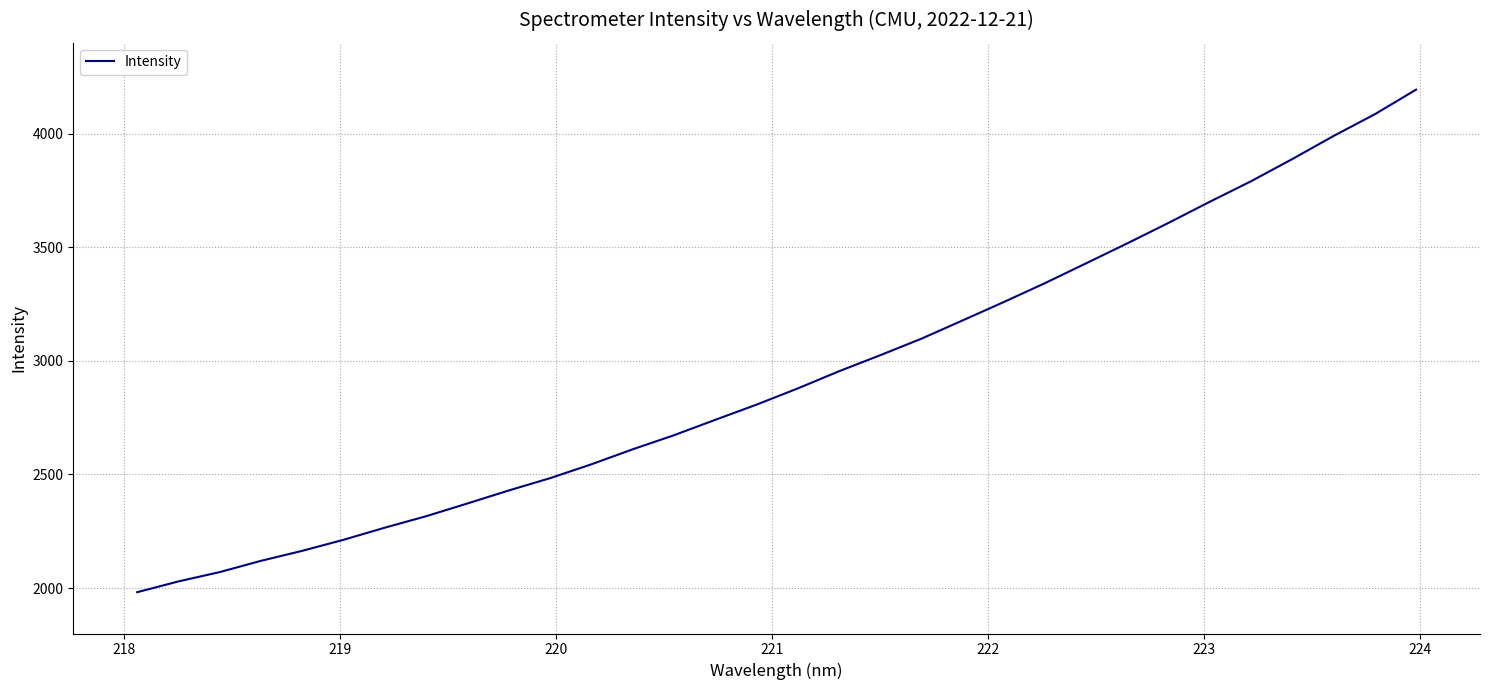

What is the greatest value displayed?

4193.9